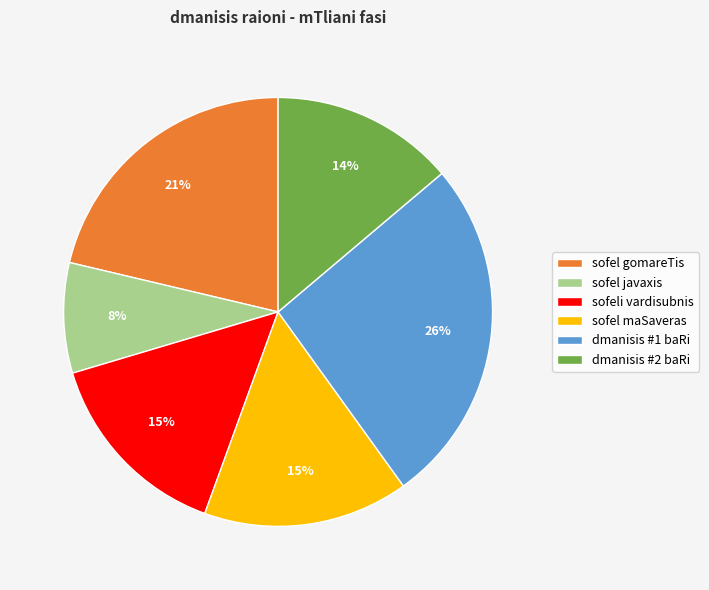

Which category has the smallest portion of the pie?

sofel javaxis